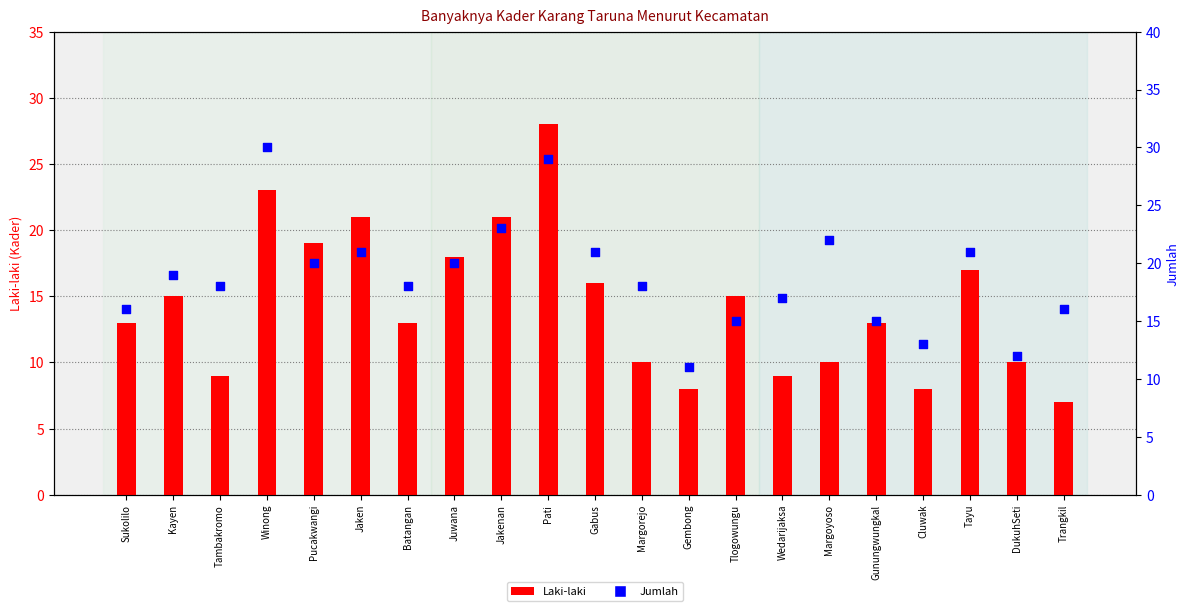

Is the value of Laki-laki at Gabus greater than the value of Jumlah at Trangkil?

No